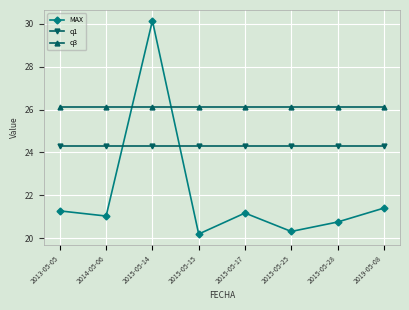

What is the smallest value displayed?

20.2